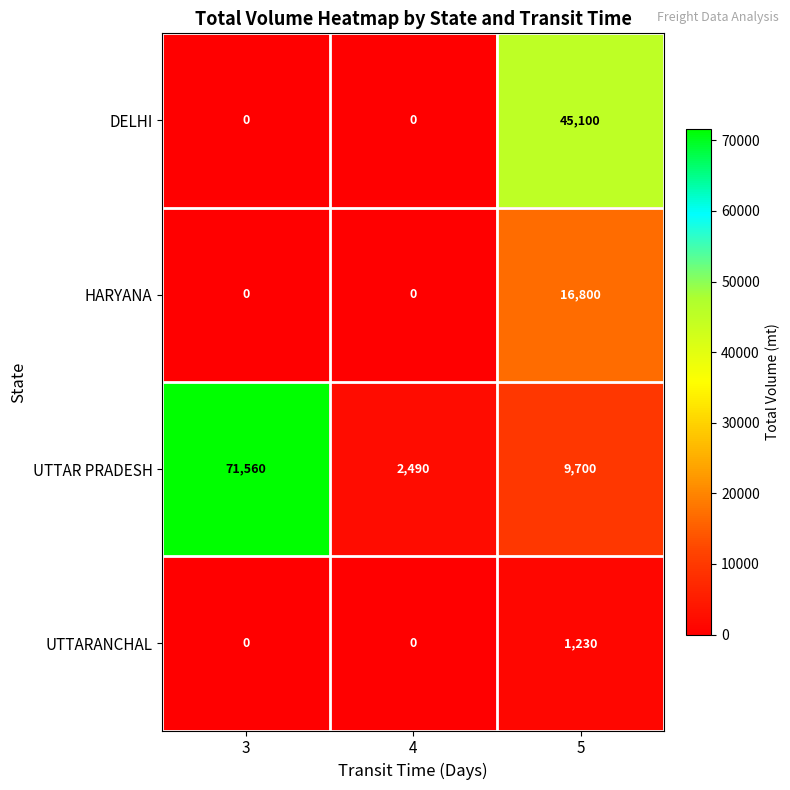

List the series in order of their peak value, lowest first.

UTTARANCHAL, HARYANA, DELHI, UTTAR PRADESH